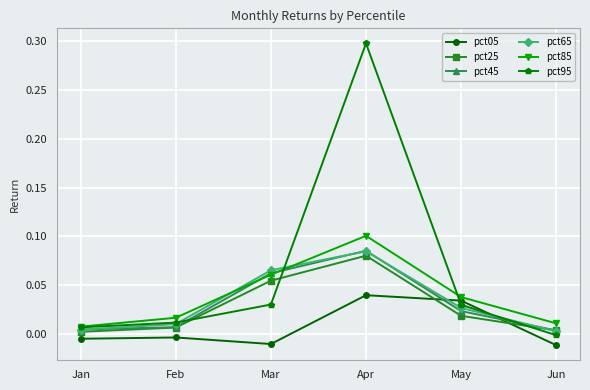

Which series has the largest range (max minus min)?

pct95